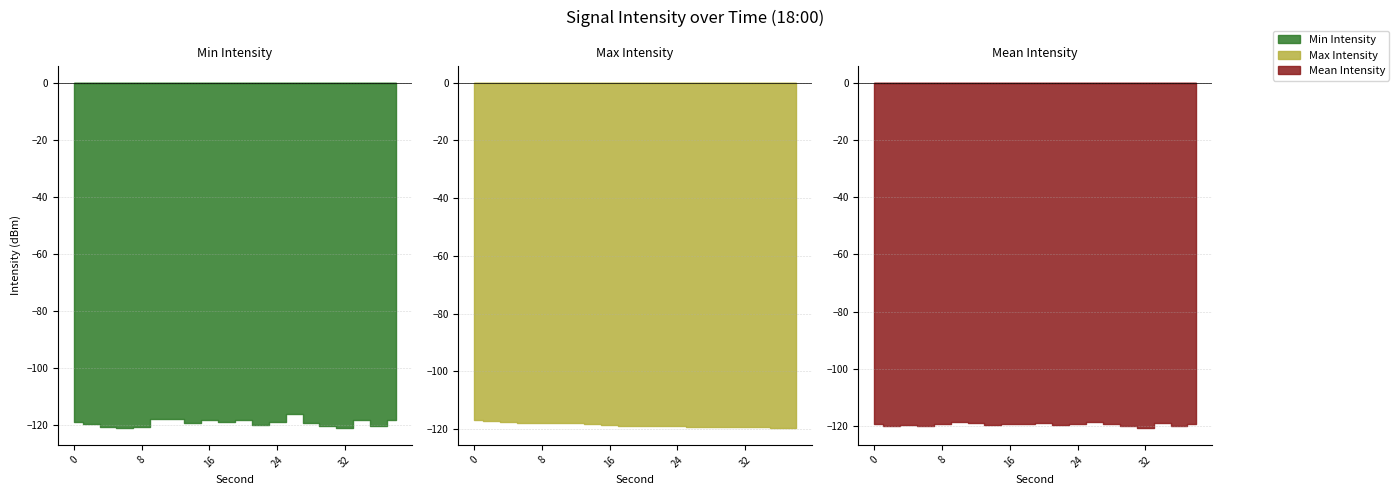

How many series are shown in this chart?

3